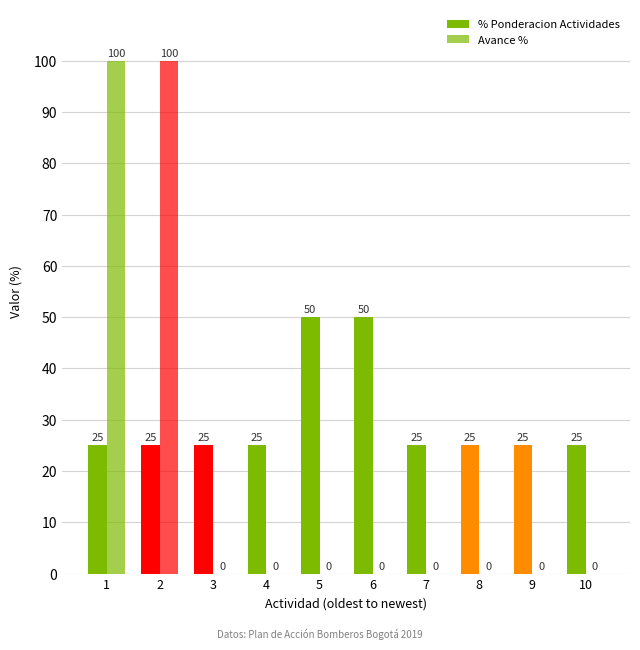

Between 5 and 7, which is larger?

5